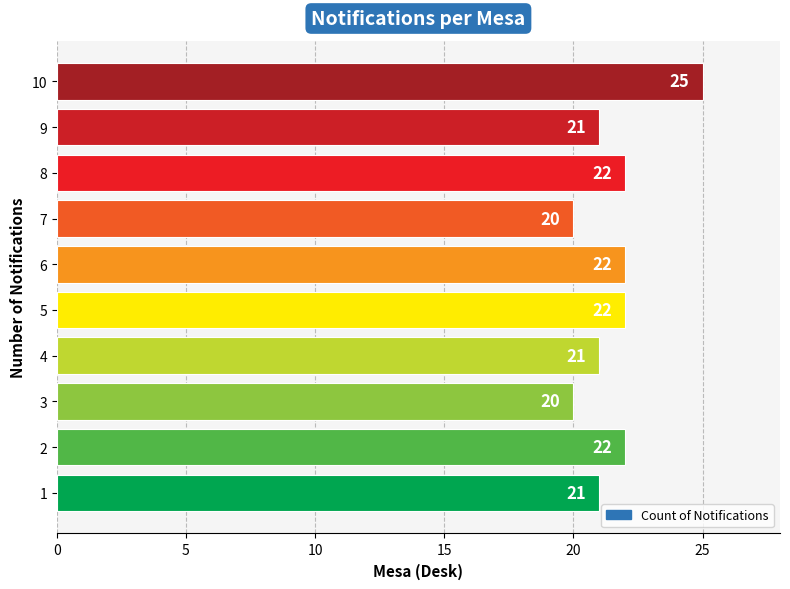

What is the minimum value shown in the chart?

20